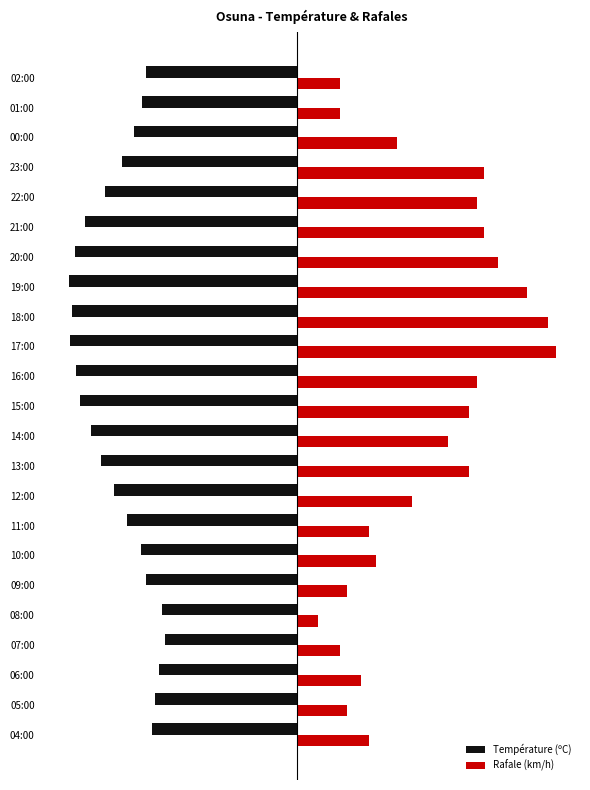

Which category has the lowest value in the Rafale (km/h) series?

08:00